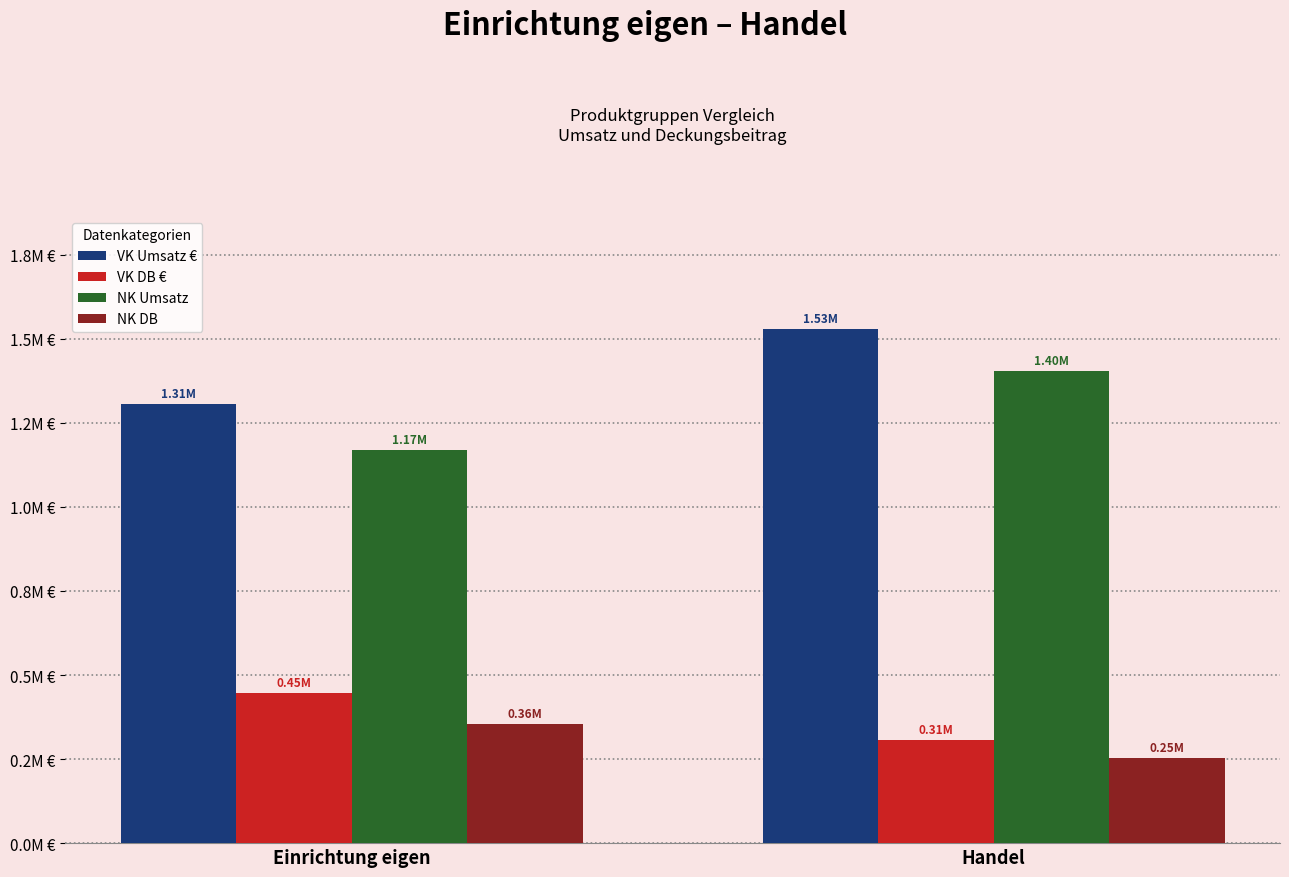

Reading left to right, extract all data points from this chart.

VK Umsatz €: 1305706.7	1528946.6
VK DB €: 445686.8	305789.3
NK Umsatz: 1169191.7	1404886.5
NK DB: 355637.6	252442.7